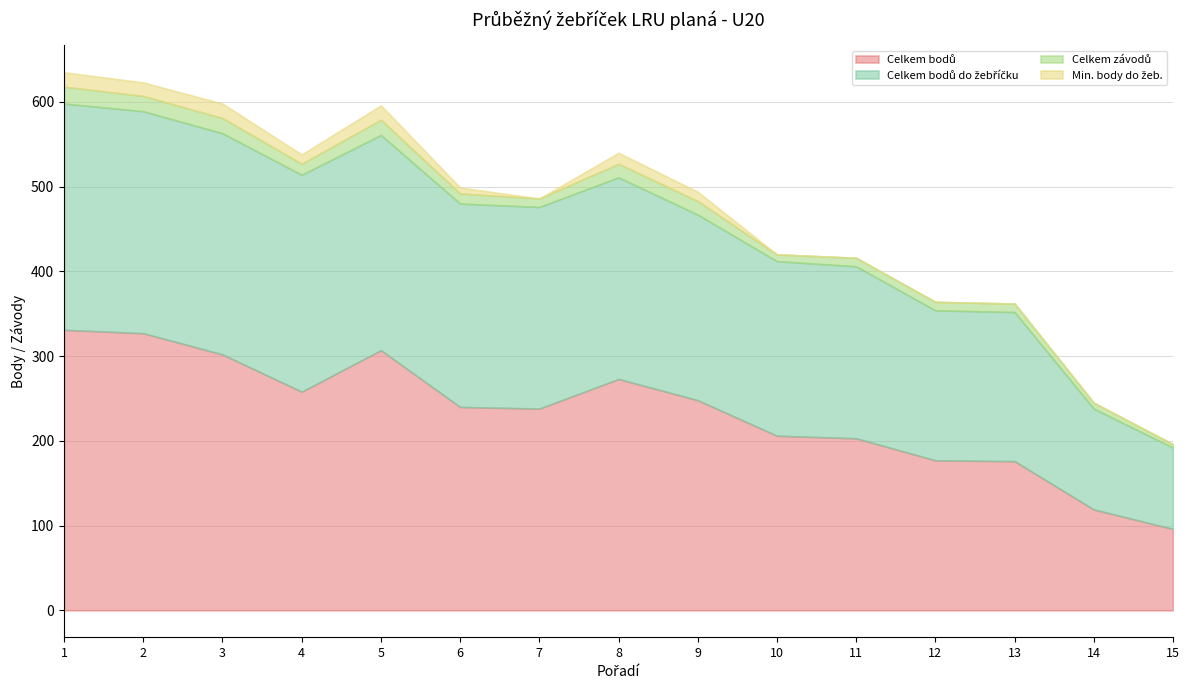

Which has a higher value, 2 or 3?

2